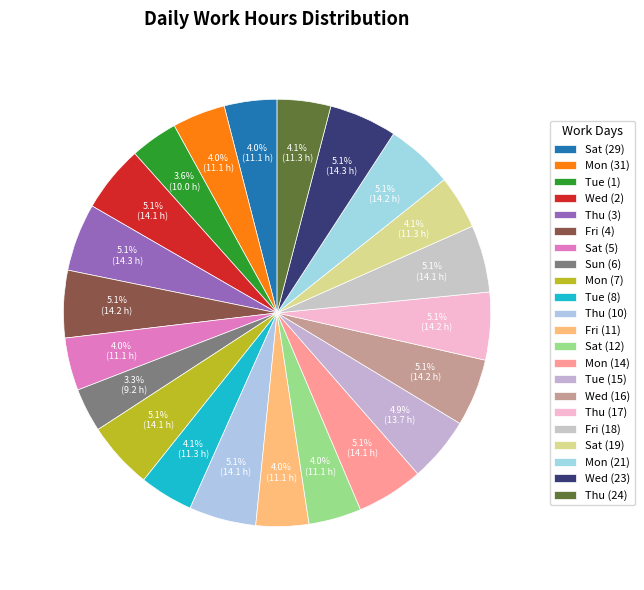

To the nearest percent, what percentage of the pie is Thu (24)?

4%